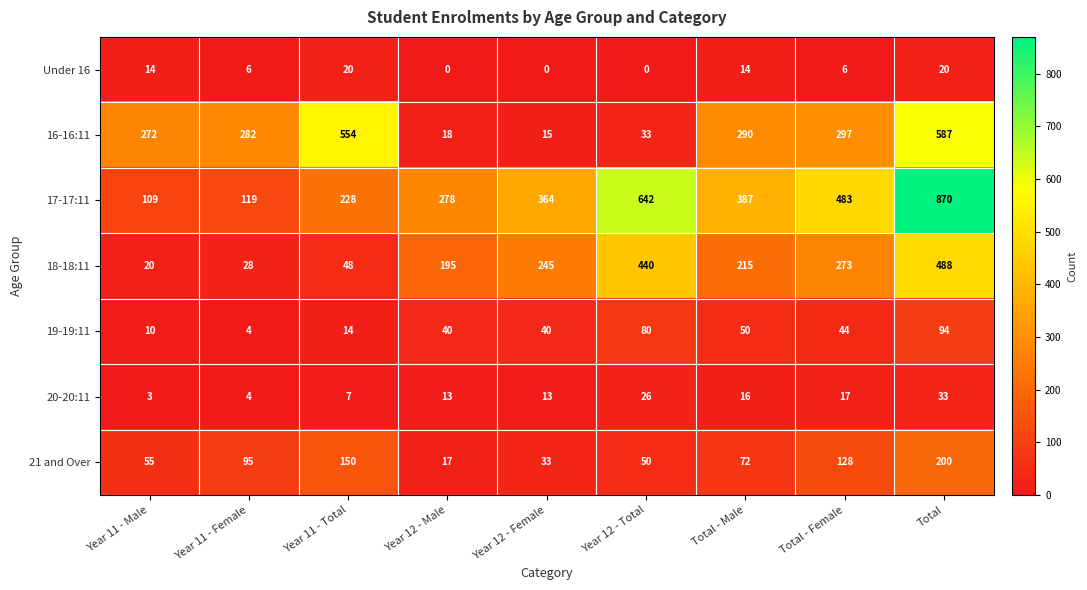

Between Year 11 - Female and Total - Female, which series saw the biggest shift?

17-17:11